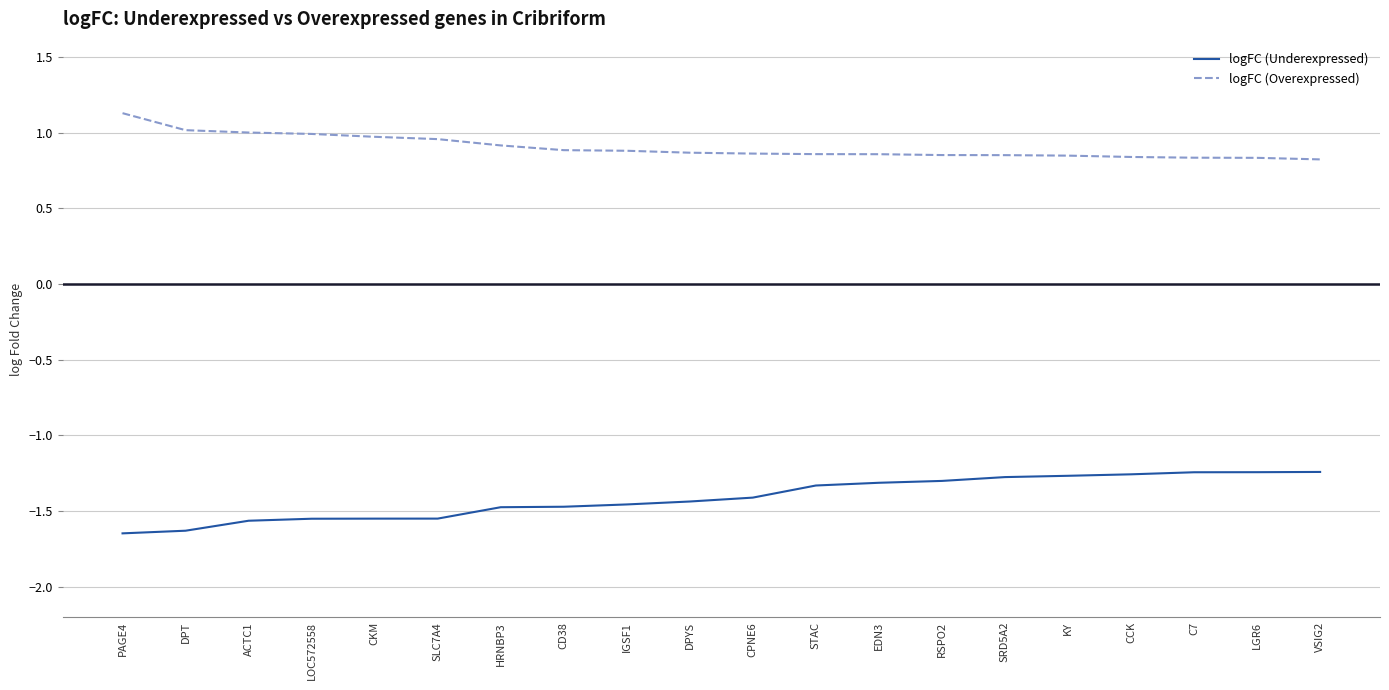

What is the greatest value displayed?

1.1